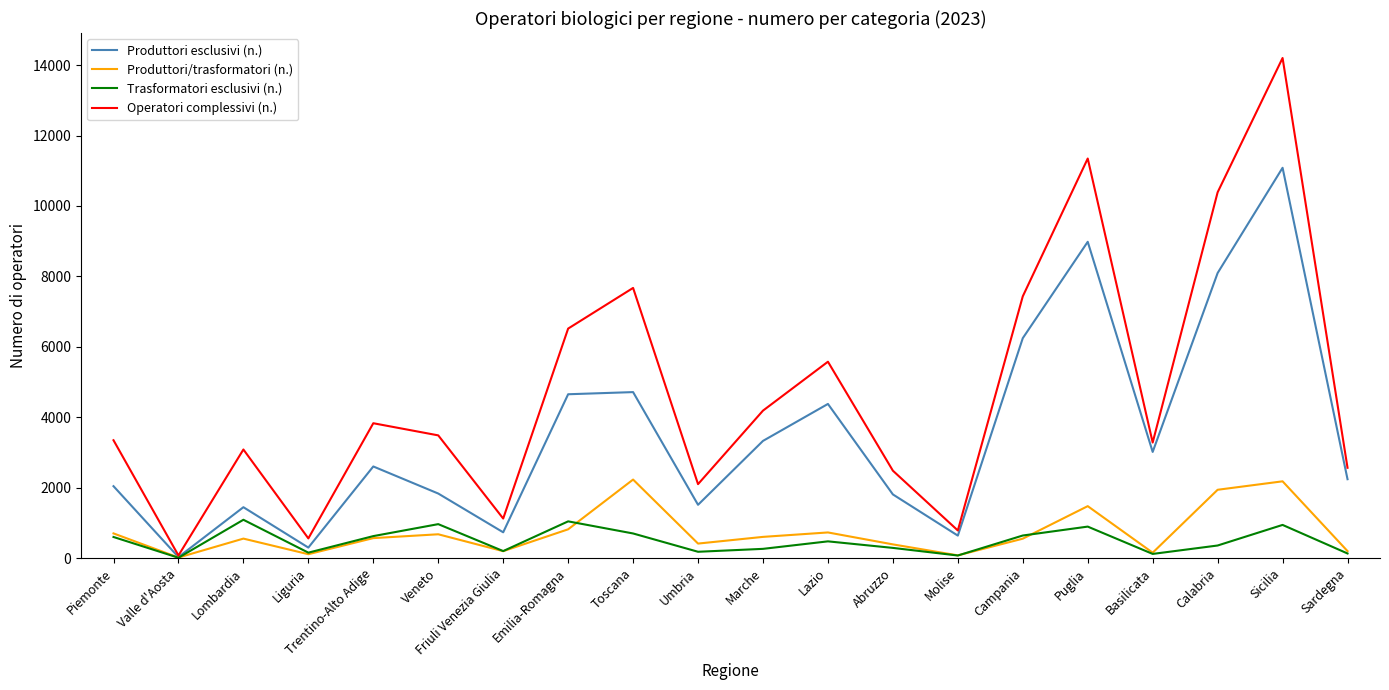

How many interior local peaks does the Produttori esclusivi (n.) series have?

6